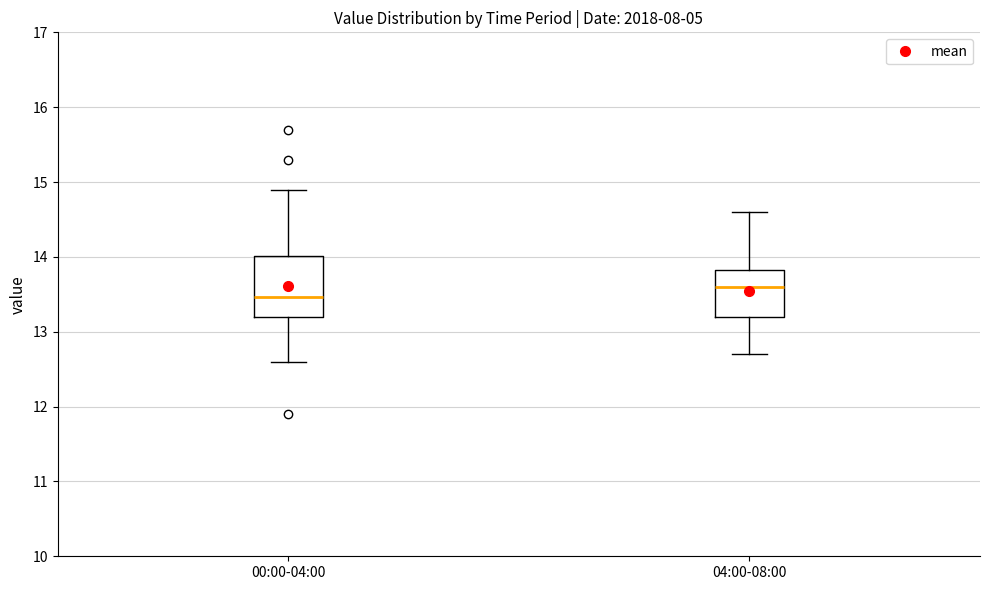

Which box has the highest median line?

04:00-08:00